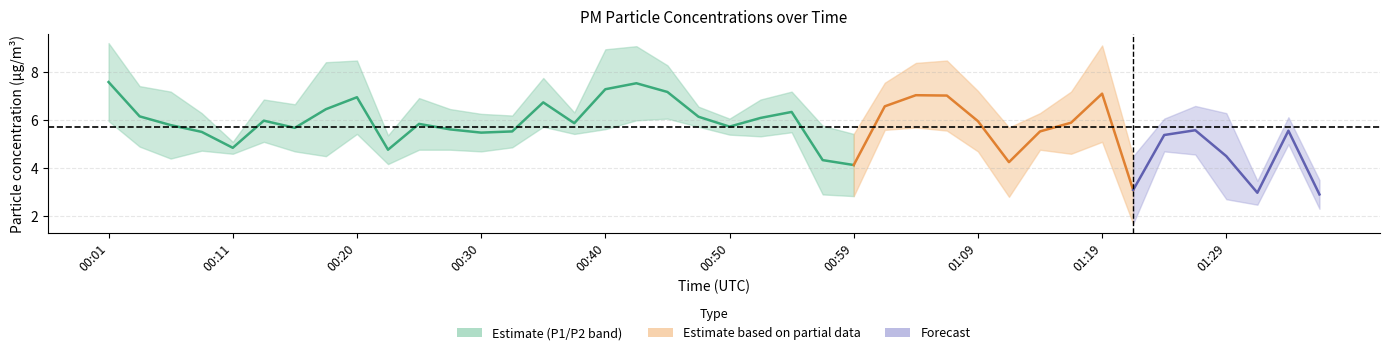

Reading left to right, extract all data points from this chart.

P1: 00:01=9.2	00:03=7.4	00:06=7.2	00:08=6.3	00:11=5.1	00:13=6.9	00:16=6.7	00:18=8.4	00:20=8.5	00:23=5.4	00:25=6.9	00:28=6.5	00:30=6.3	00:33=6.2	00:35=7.8	00:38=6.3	00:40=9.0	00:42=9.1	00:45=8.3	00:47=6.6	00:50=6.1	00:52=6.9	00:55=7.2	00:57=5.8	00:59=5.4	01:02=7.6	01:04=8.4	01:07=8.5	01:09=7.2	01:12=5.7	01:14=6.3	01:16=7.2	01:19=9.1	01:21=4.5	01:24=6.1	01:26=6.6	01:29=6.3	01:31=3.5	01:33=6.1	01:36=3.5
P2: 00:01=6.0	00:03=4.9	00:06=4.4	00:08=4.7	00:11=4.6	00:13=5.1	00:16=4.7	00:18=4.5	00:20=5.4	00:23=4.2	00:25=4.8	00:28=4.8	00:30=4.7	00:33=4.9	00:35=5.7	00:38=5.4	00:40=5.6	00:42=6.0	00:45=6.1	00:47=5.7	00:50=5.4	00:52=5.3	00:55=5.5	00:57=2.9	00:59=2.8	01:02=5.6	01:04=5.7	01:07=5.6	01:09=4.7	01:12=2.8	01:14=4.8	01:16=4.6	01:19=5.1	01:21=1.7	01:24=4.7	01:26=4.6	01:29=2.7	01:31=2.5	01:33=5.0	01:36=2.3